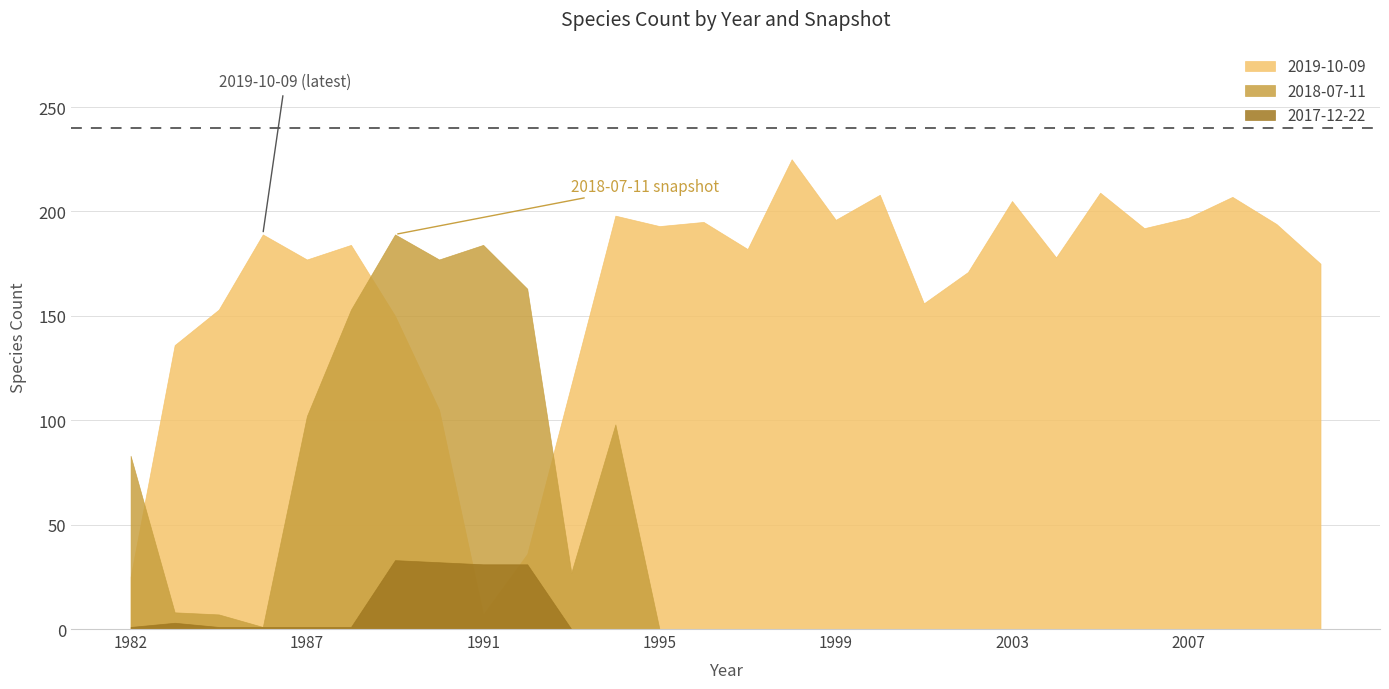

What is the value of the 2019-10-09 point at the 17th from the left?

196